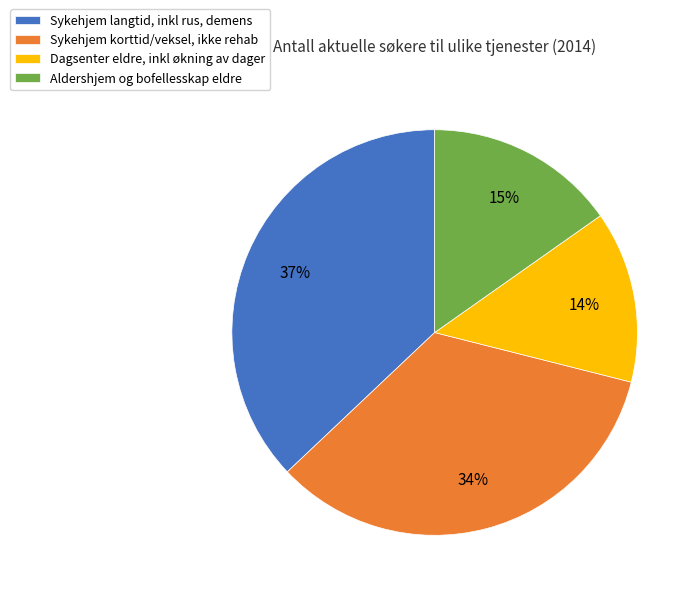

How many slices are in this pie chart?

4